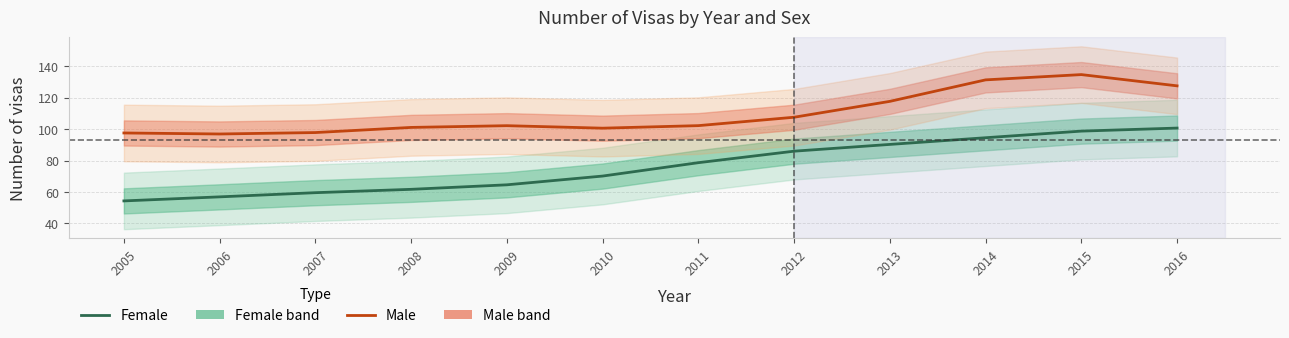

True or false: Male has more than 2 points higher than both neighbors.

False